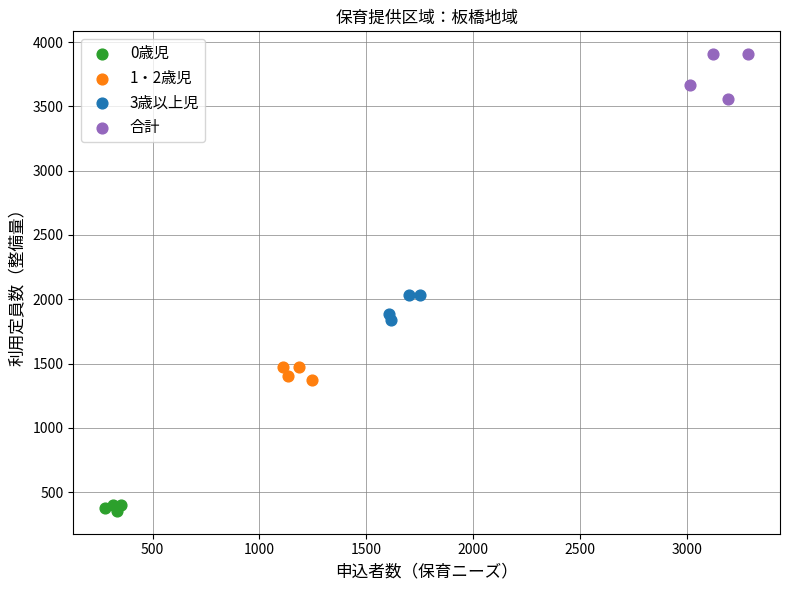

Which series reaches the minimum Y coordinate?

0歳児